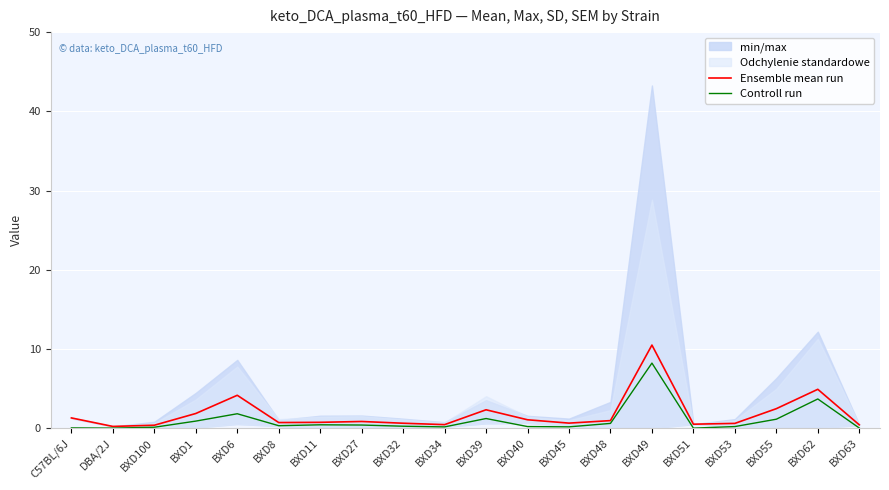

The Controll run series shows 0.9 at BXD1. True or false?

True